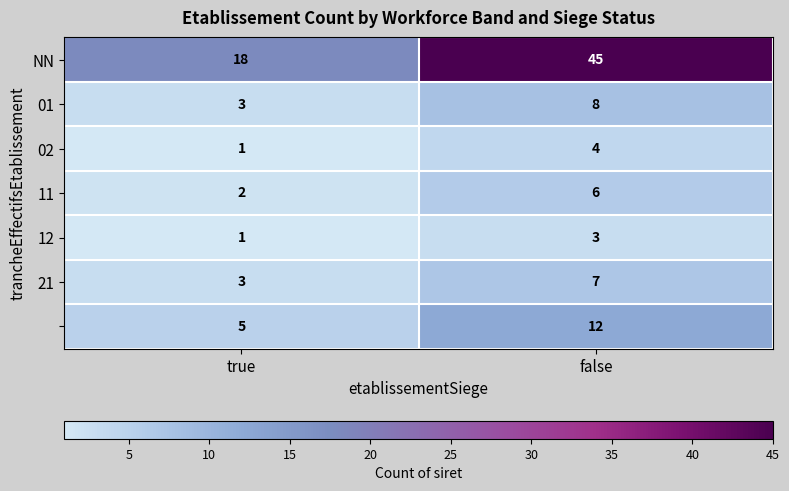

What is the difference between the highest and lowest values at false?

42